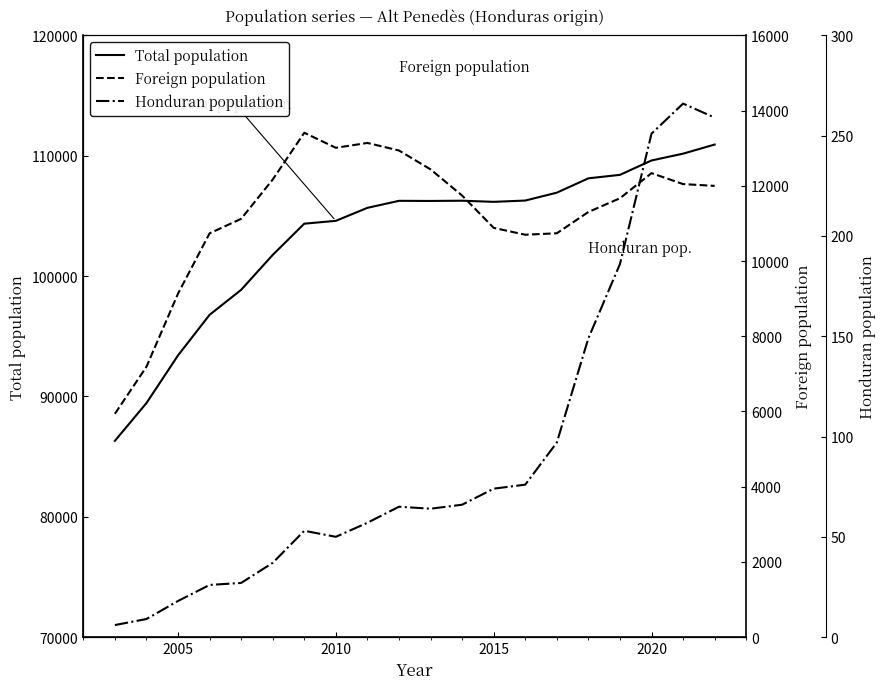

True or false: Total population has a value of 109606 at 2020.

True